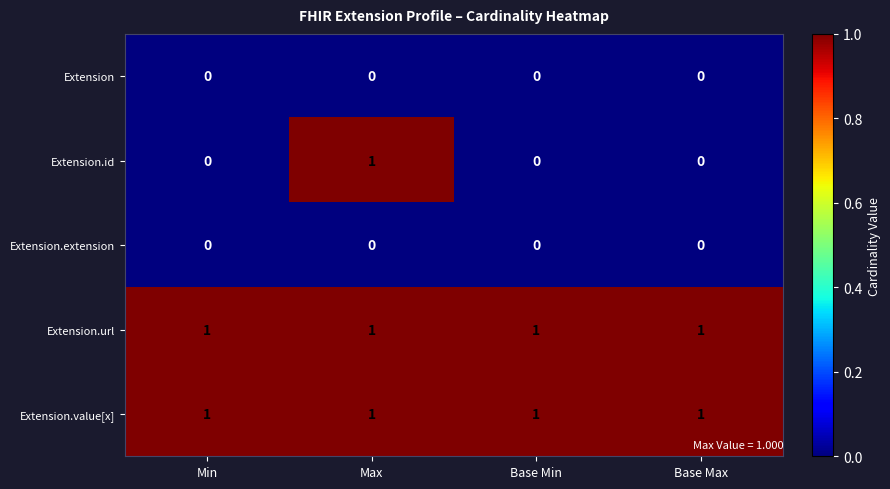

What is the sum of all Extension.url values?

4